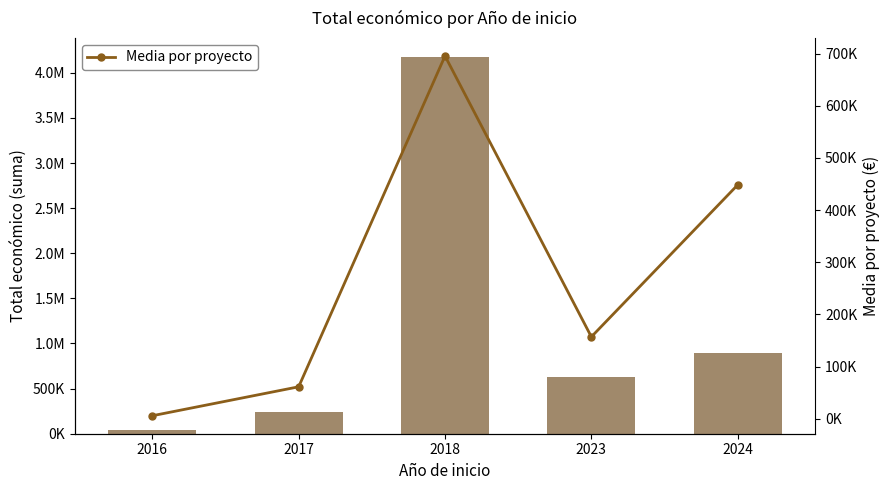

What is the highest value of the Media por proyecto series?

695335